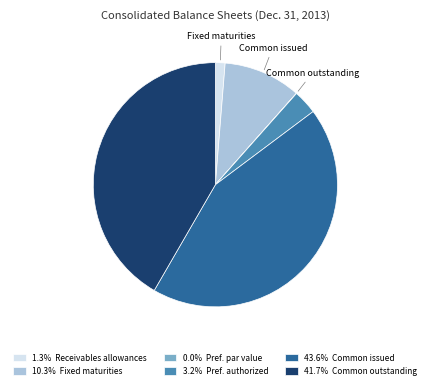

Approximately how many times larger is the value at 10.3% Fixed maturities compared to 1.3% Receivables allowances?

8.0